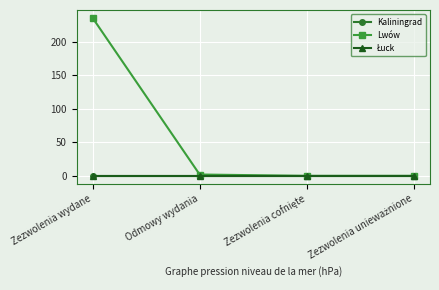

Is the value of Kaliningrad at Zezwolenia wydane greater than the value of Lwów at Odmowy wydania?

No